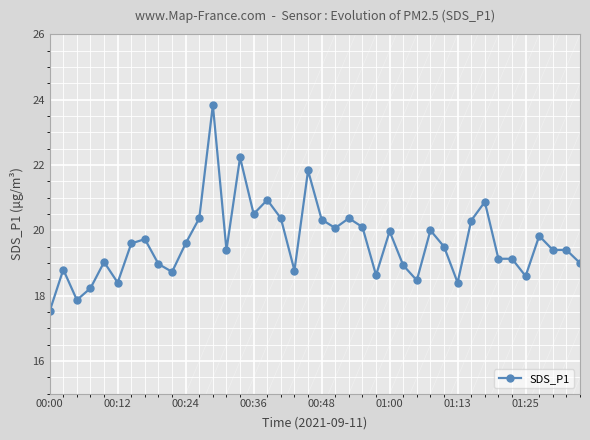

What is the minimum value shown in the chart?

17.5